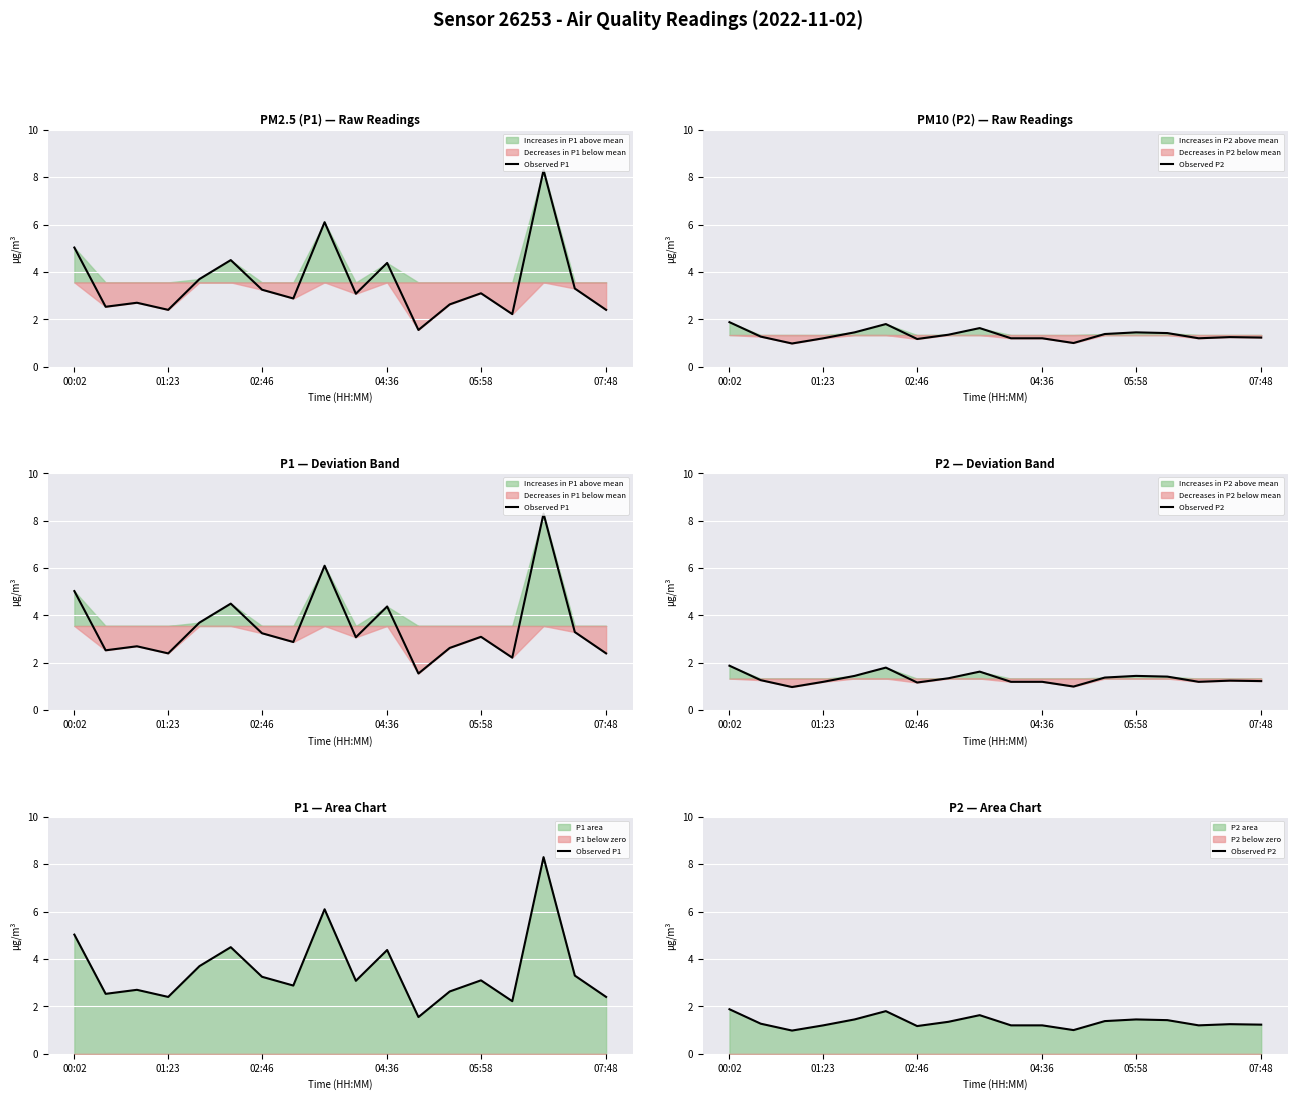

At which category is the sum across all series the highest?

15